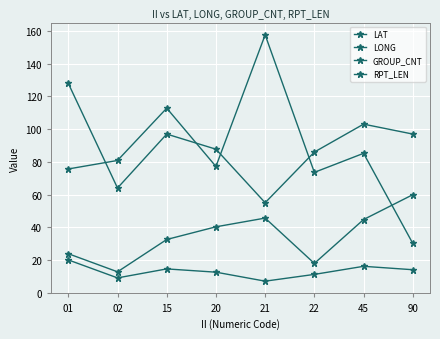

Which has a higher value, 22 or 45?

45